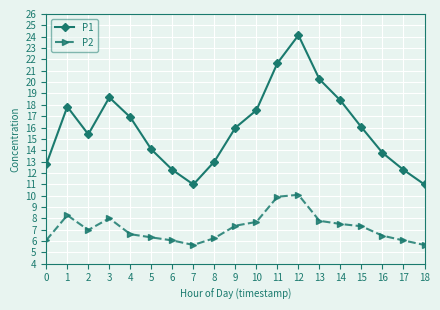

List the series in order of their peak value, lowest first.

P2, P1